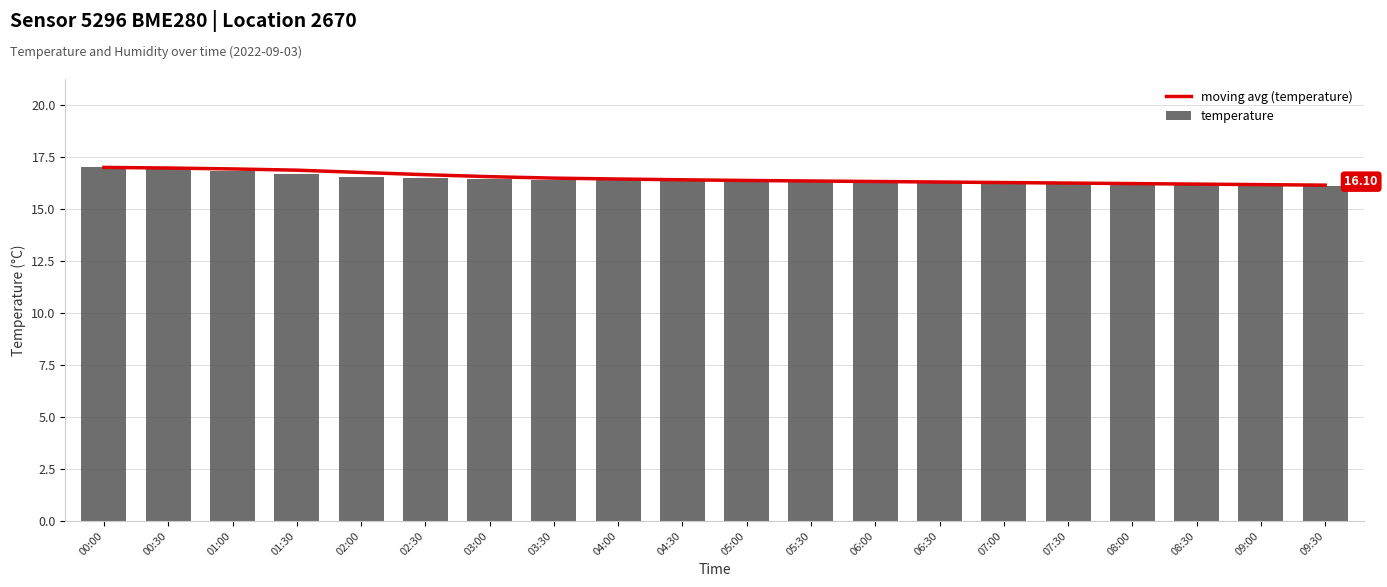

Which category has the lowest value across all series?

09:30